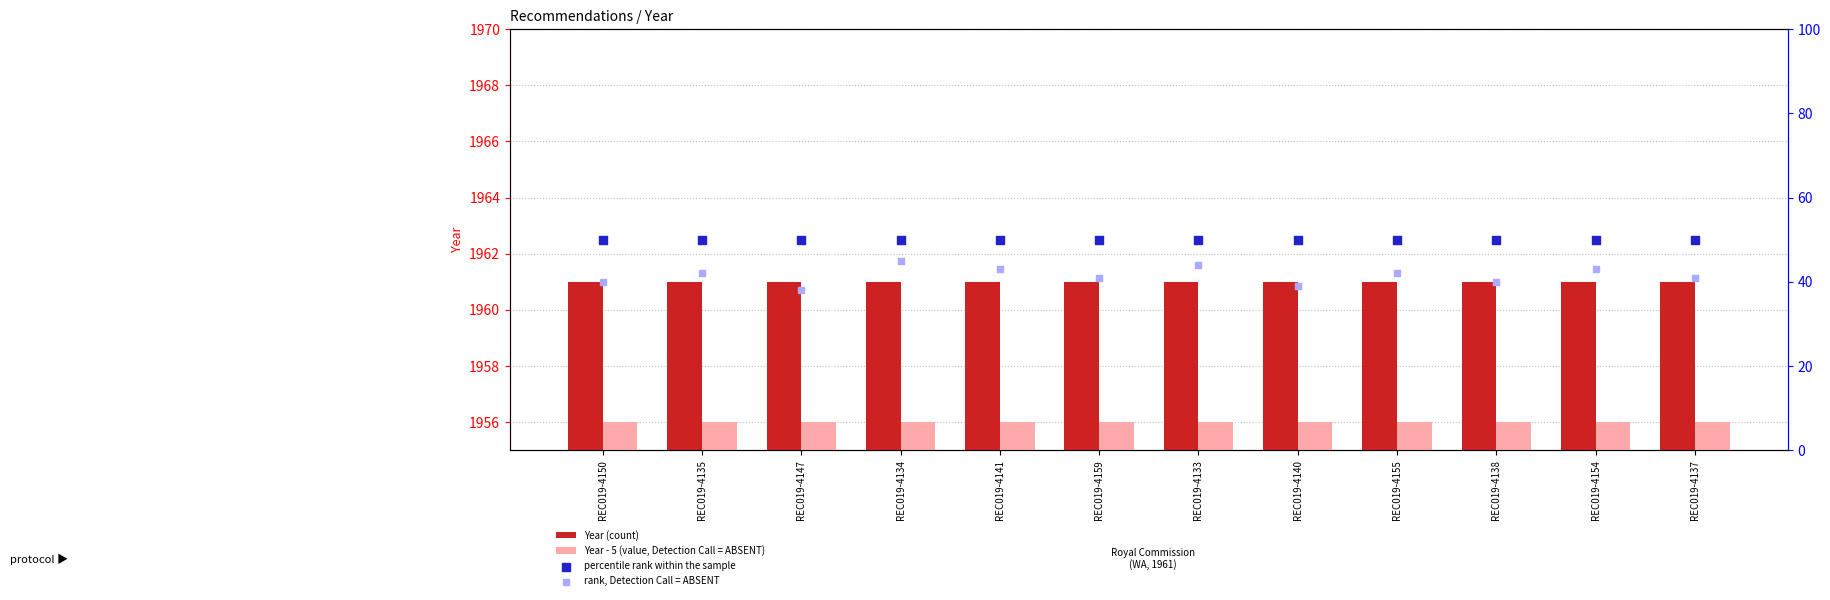

What are all the series names shown in the legend?

Year (count), Year - 5 (value, Detection Call = ABSENT), percentile rank within the sample, rank, Detection Call = ABSENT